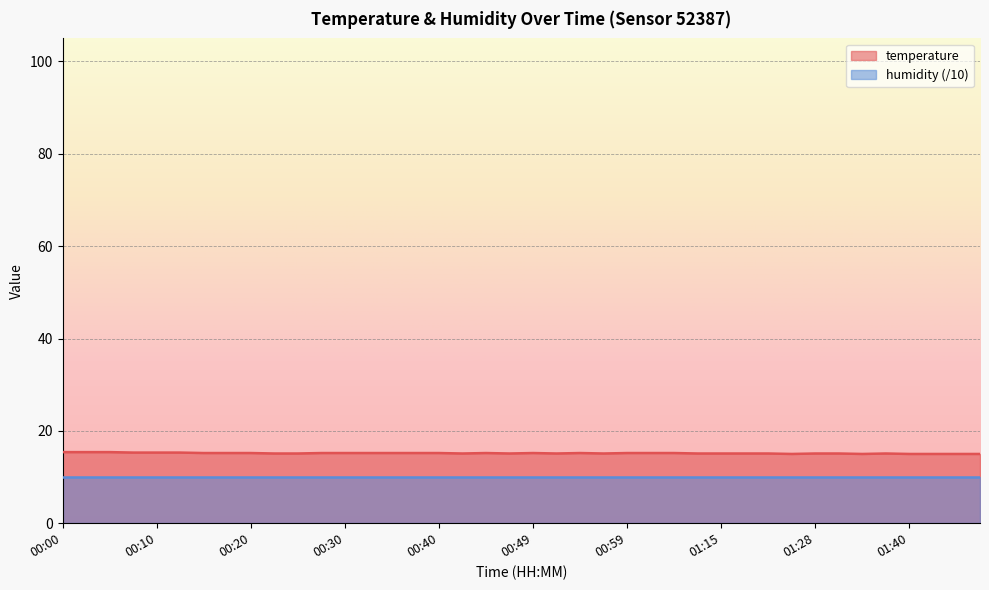

Approximately how many times larger is the value at 00:42 compared to 00:59?

1.0